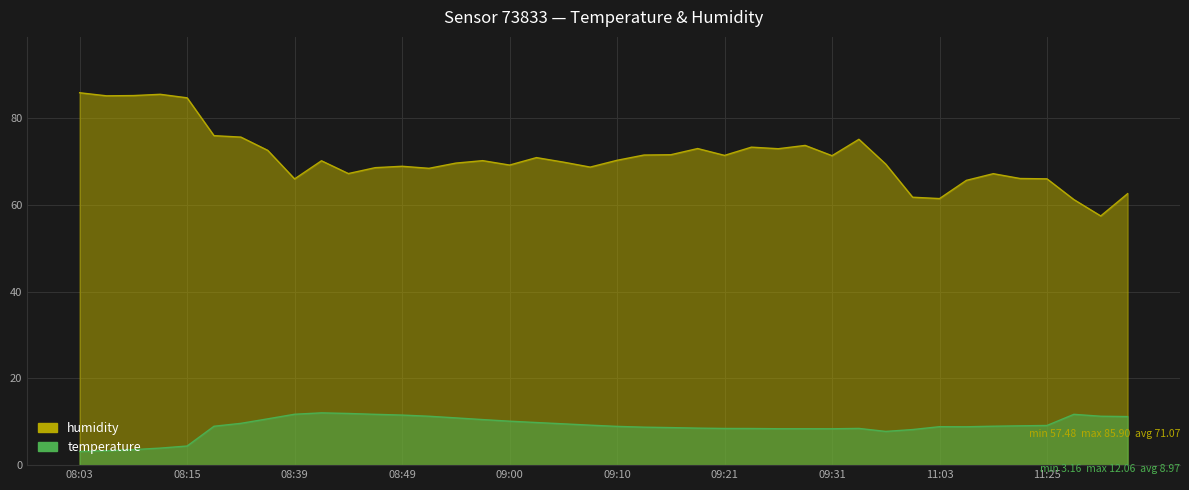

At which category is the sum across all series the highest?

08:12